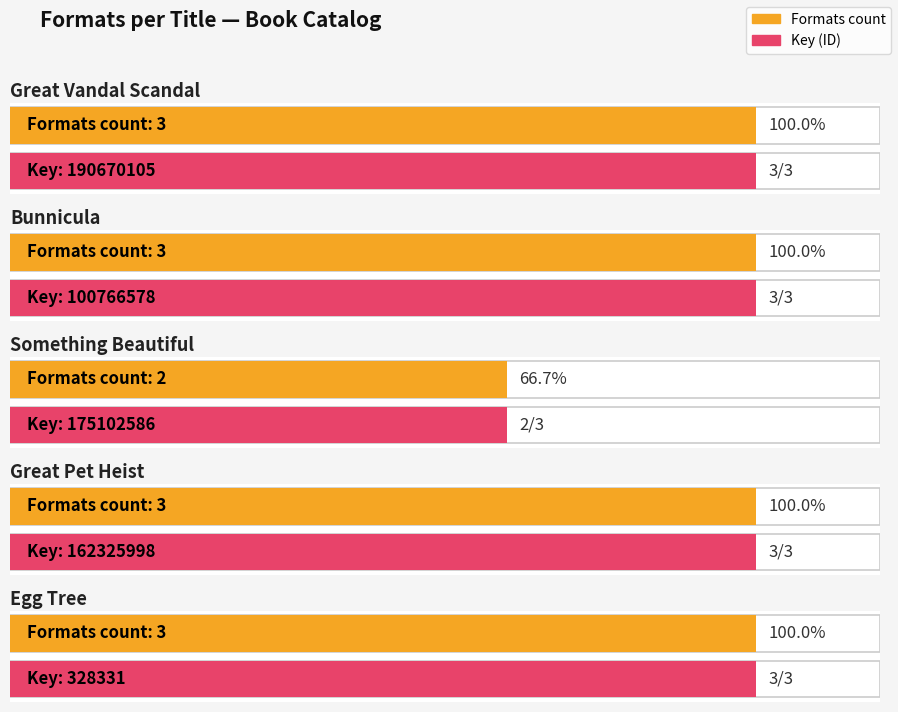

How many values are below 3?

1